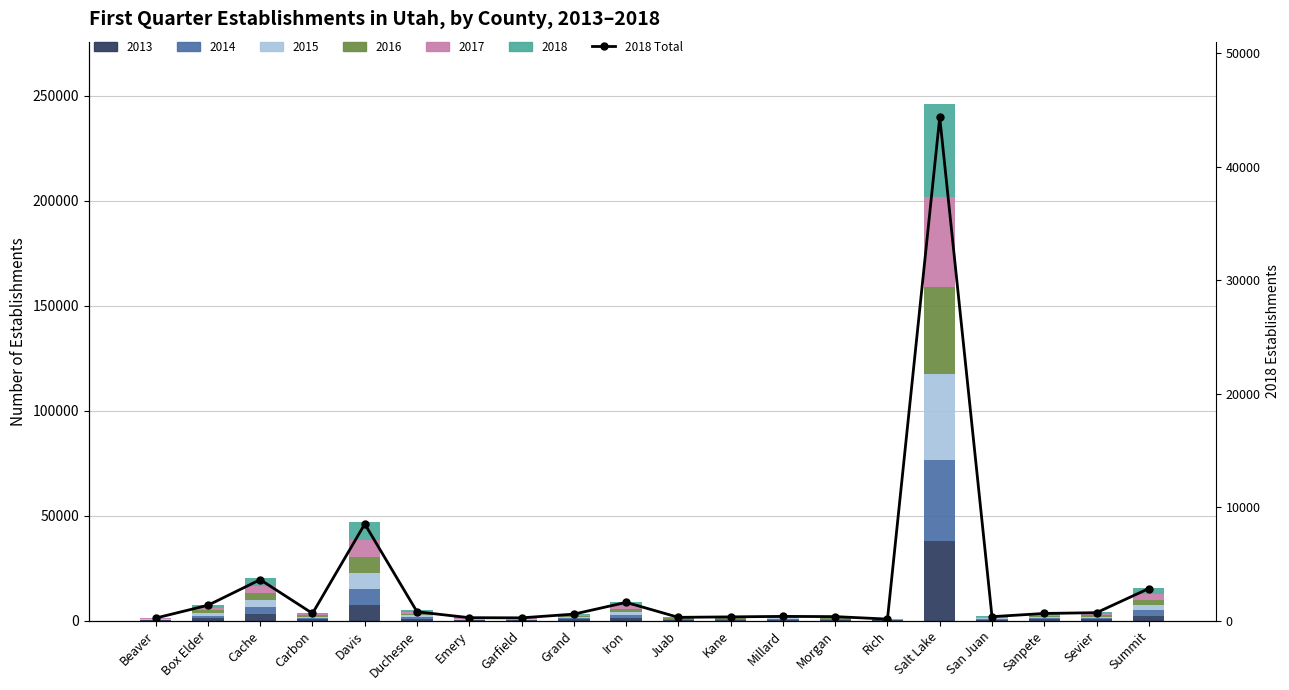

Reading left to right, transcribe all the data shown in this chart.

222	1353	3609	635	8518	776	257	243	571	1606	288	328	372	351	133	44376	347	630	699	2826